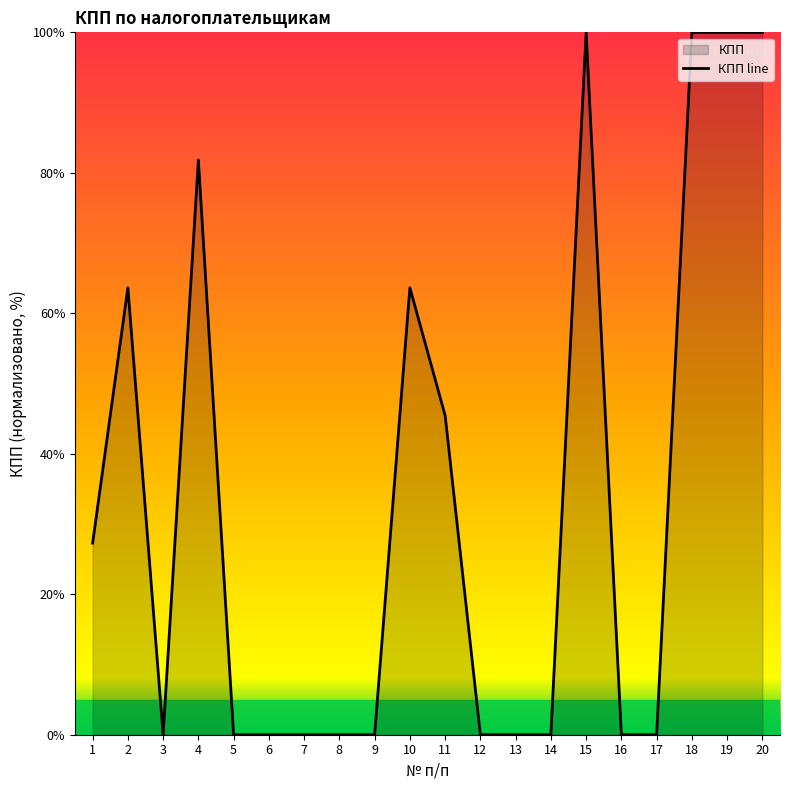

Where is the data nearest to the value 50?

11